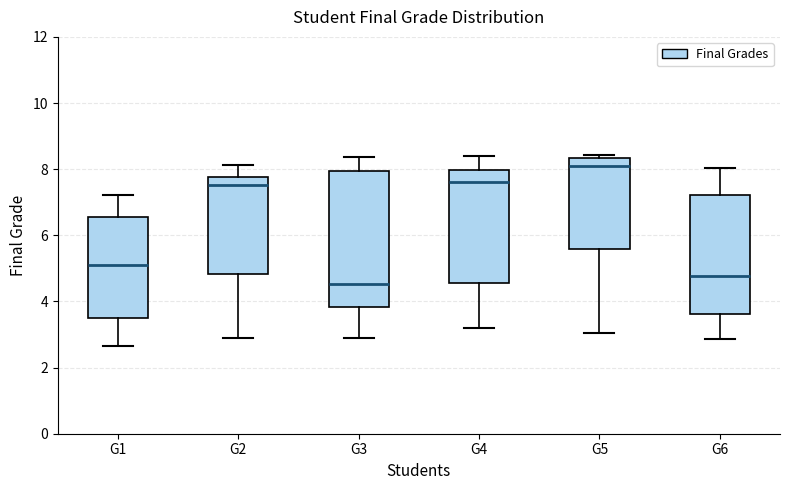

Which box is the tallest, from its lower edge to its upper edge?

G3